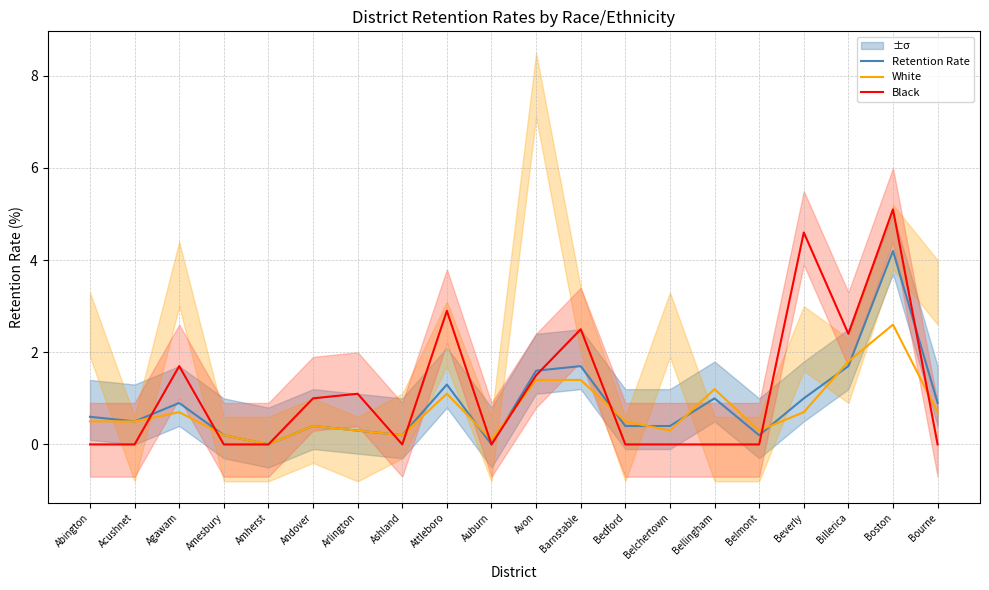

The value of Black at Agawam is 1.7. True or false?

True